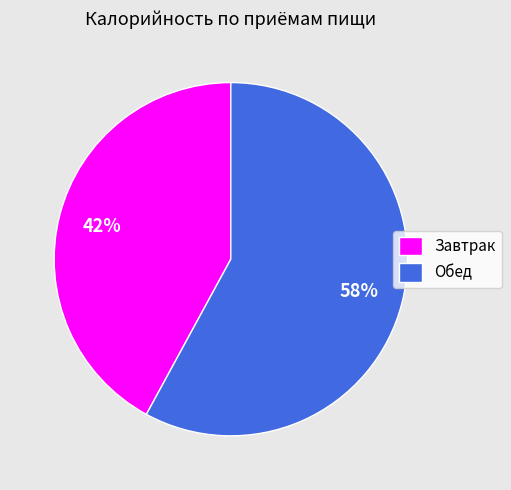

What is the smallest slice in the pie chart?

Завтрак